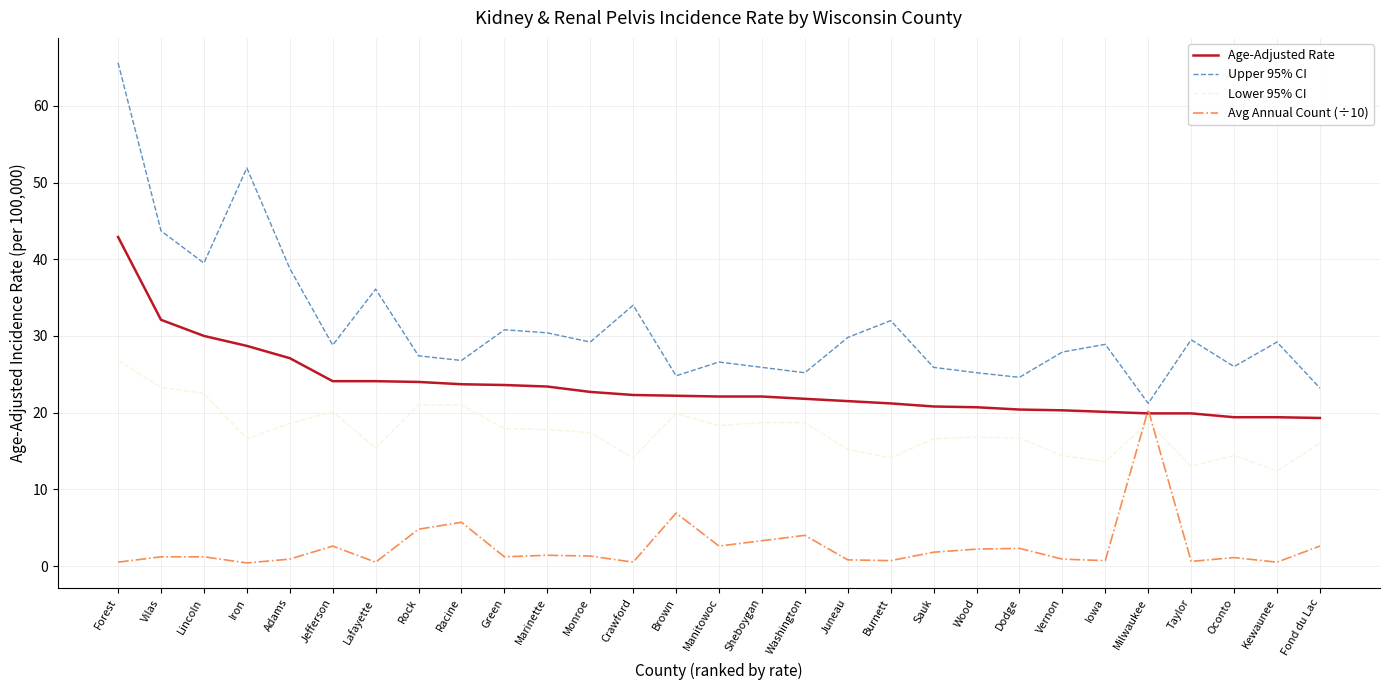

Rank the series by their average value, from lowest to highest.

Avg Annual Count (÷10), Lower 95% CI, Age-Adjusted Rate, Upper 95% CI